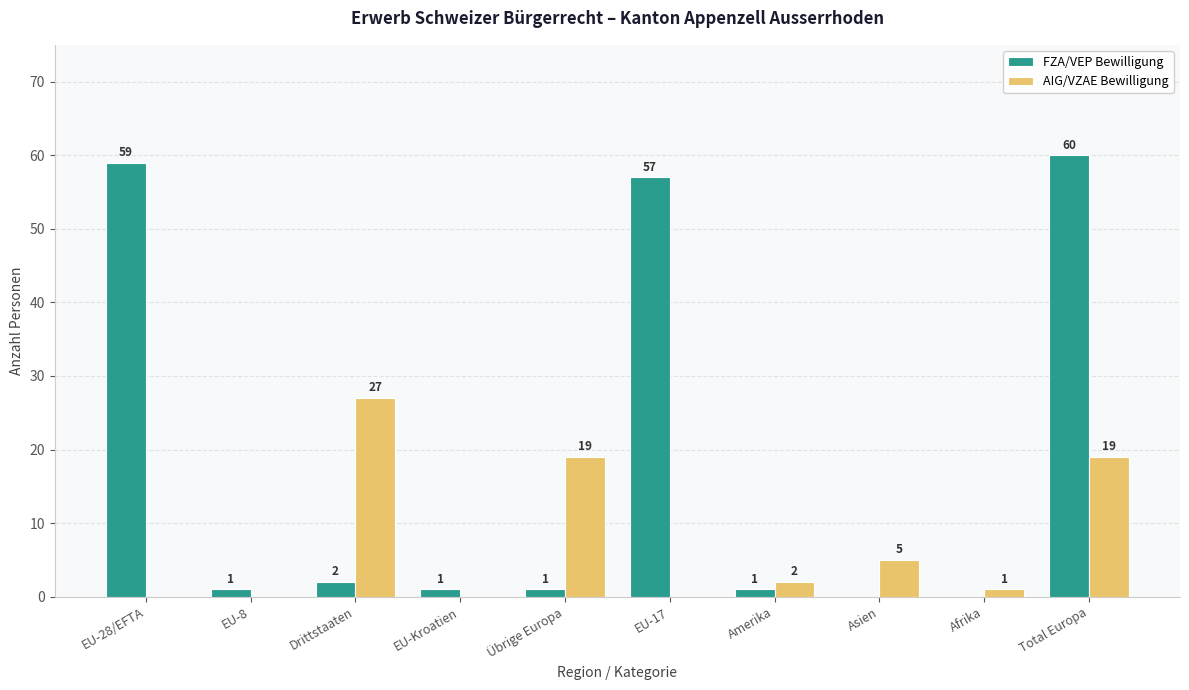

True or false: AIG/VZAE Bewilligung has a value of 8 at EU-Kroatien.

False